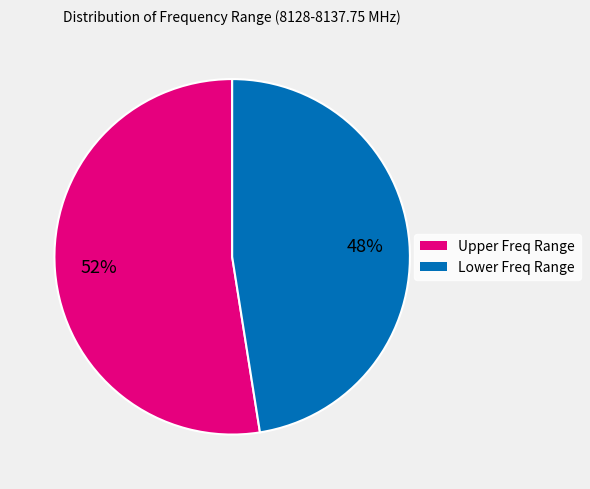

To the nearest percent, what is the average slice percentage?

50%